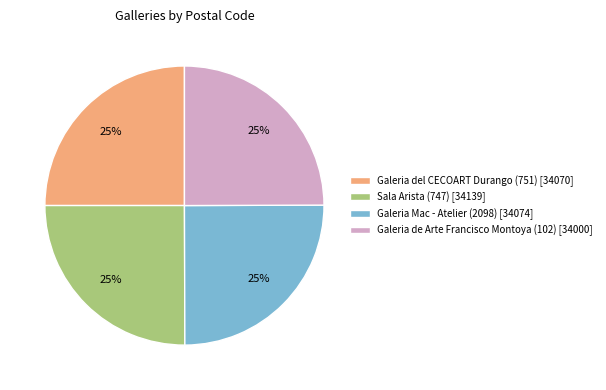

To the nearest percent, what percentage of the pie is Sala Arista (747)?

25%